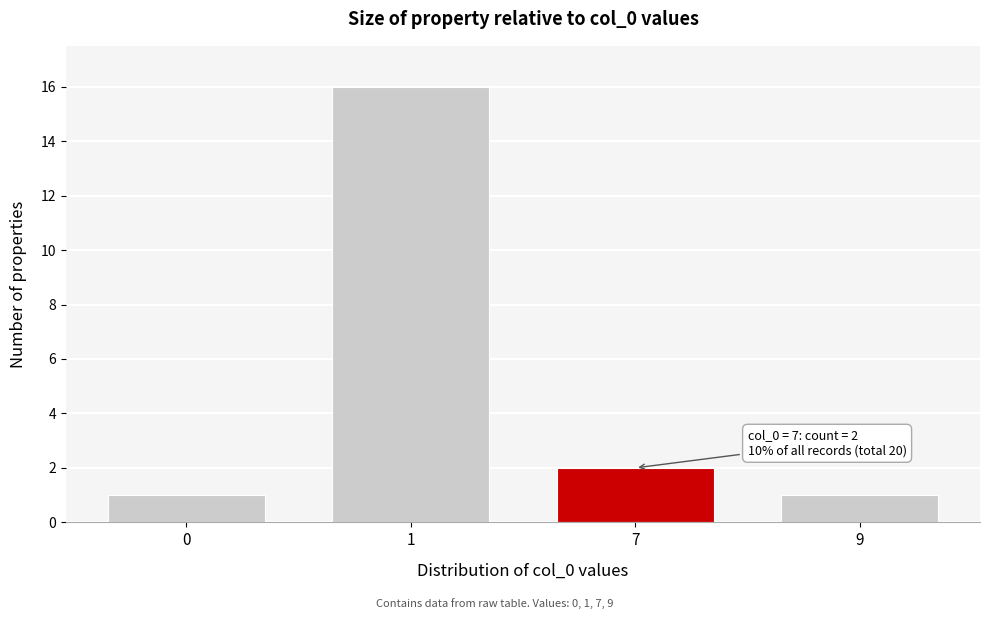

Reading left to right, transcribe all the data shown in this chart.

0=1	1=16	7=2	9=1